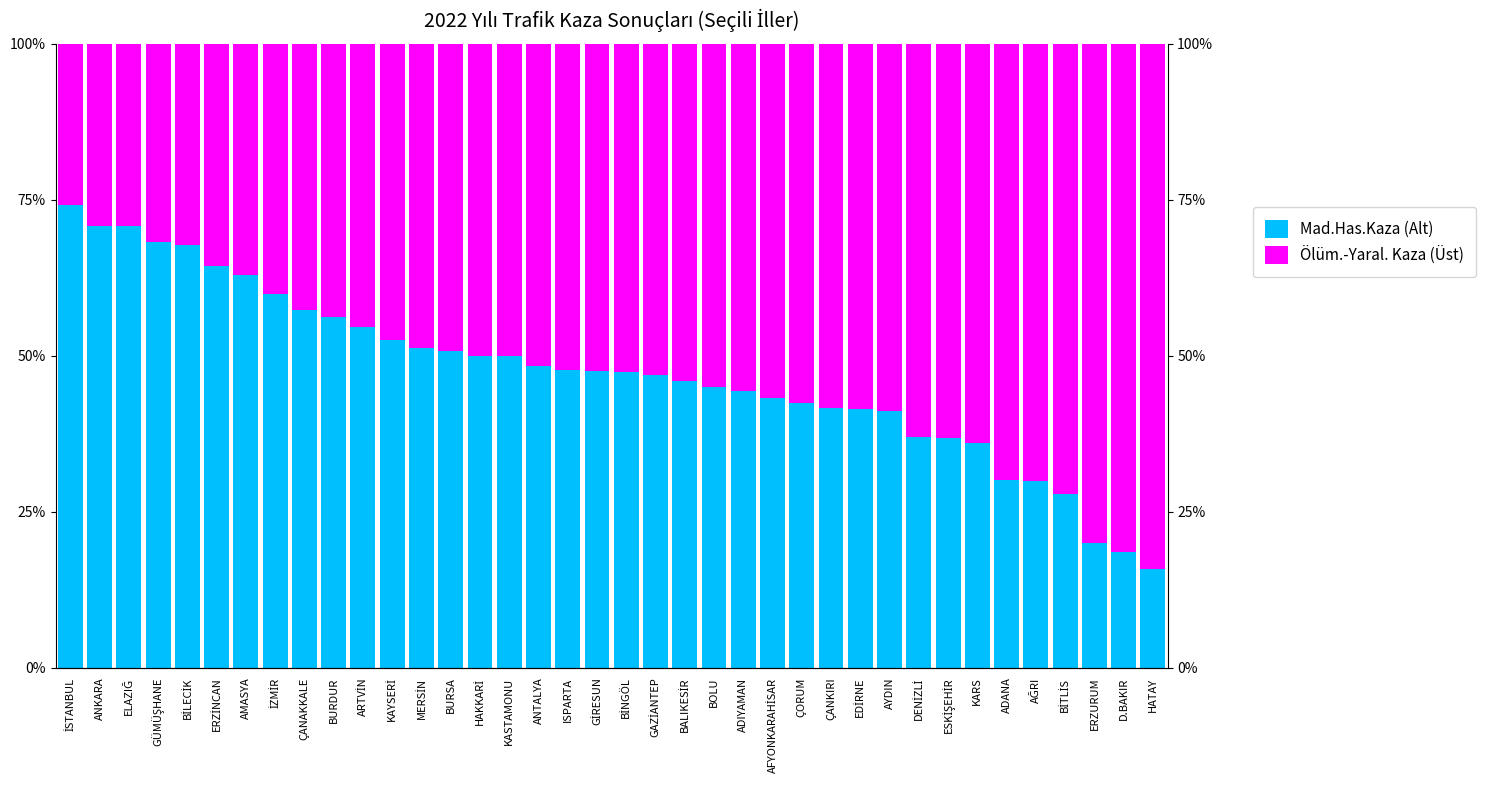

The Ölüm.-Yaral. Kaza (Üst) series shows 0.4 at ÇANAKKALE. True or false?

True